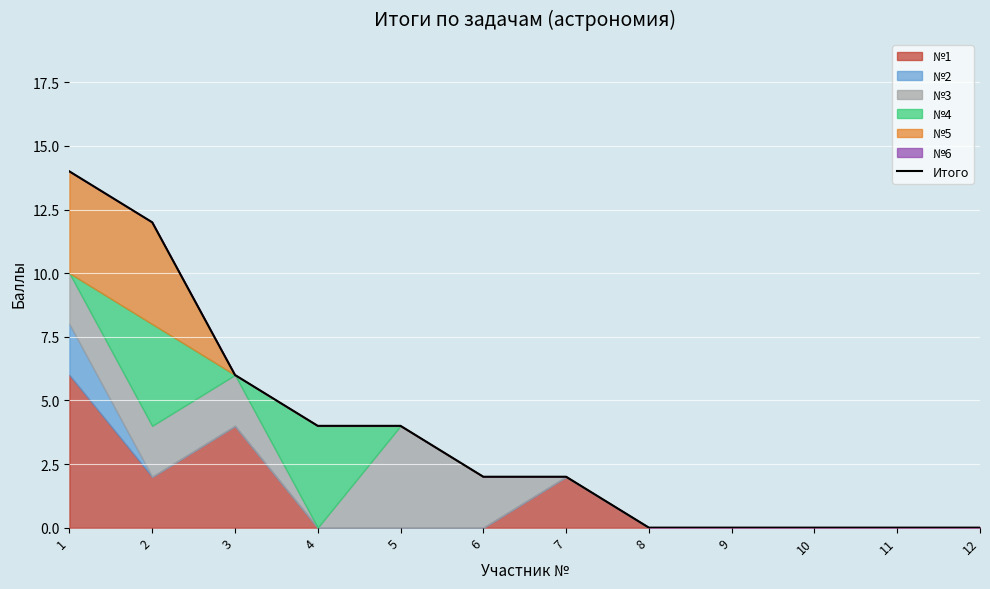

What is the difference between the maximum and minimum values?

14